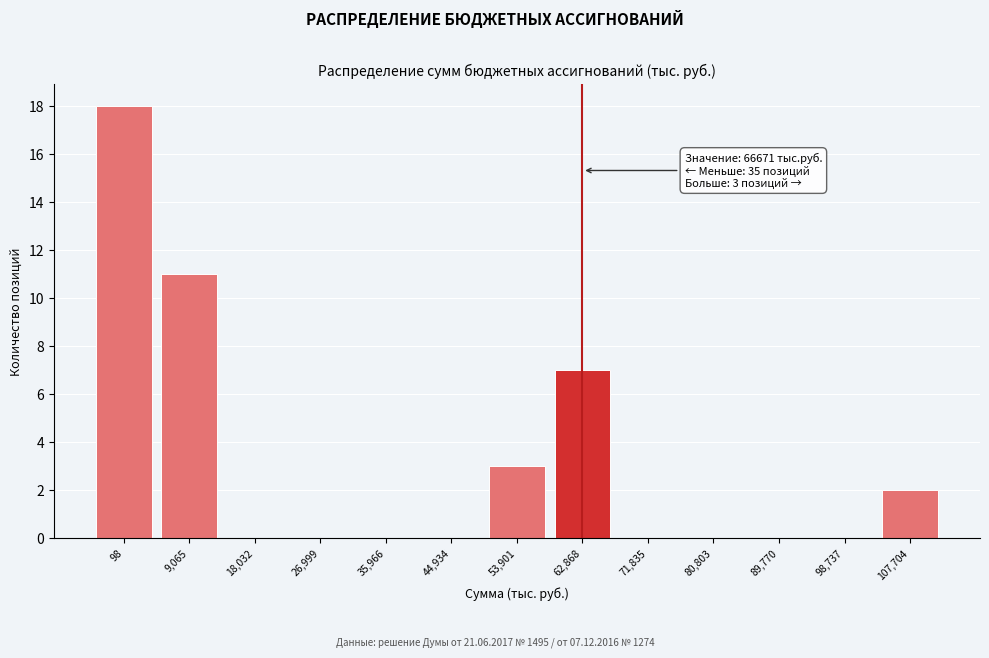

Reading left to right, extract all data points from this chart.

98=18	9,065=11	18,032=0	26,999=0	35,966=0	44,934=0	53,901=3	62,868=7	71,835=0	80,803=0	89,770=0	98,737=0	107,704=2